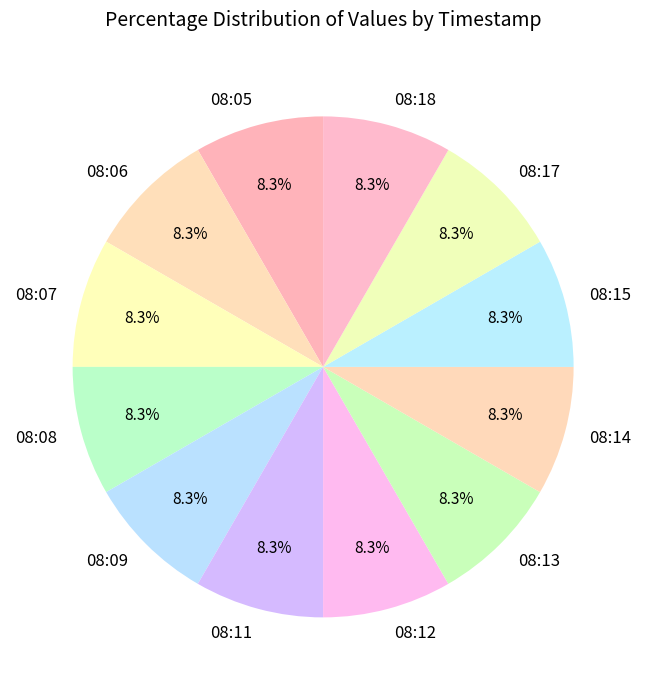

Approximately how many times larger is the value at 08:11 compared to 08:07?

1.0